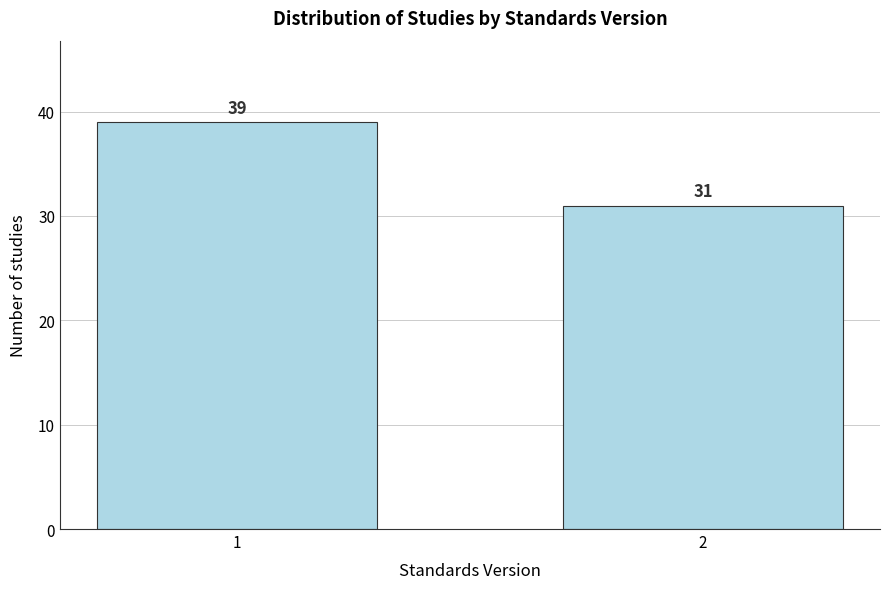

Reading left to right, what are all the values shown in this chart?

1=39	2=31